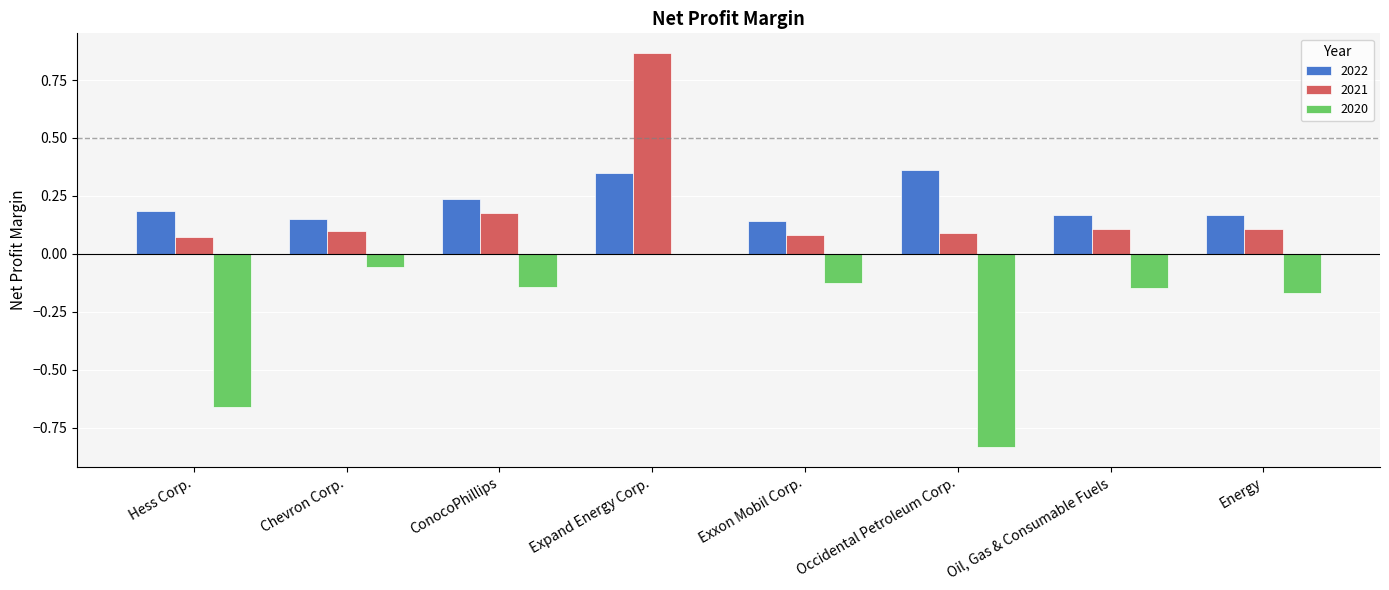

Between Expand Energy Corp. and Energy, which series saw the biggest shift?

2021